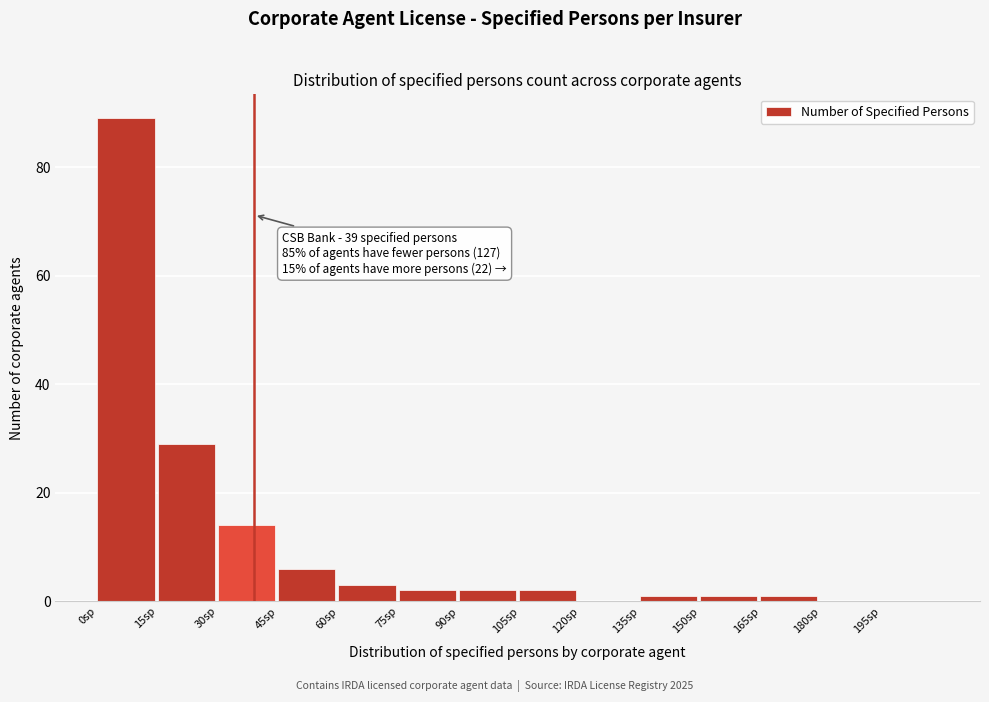

Over which range of the x-axis is the bar tallest?

0 to 15